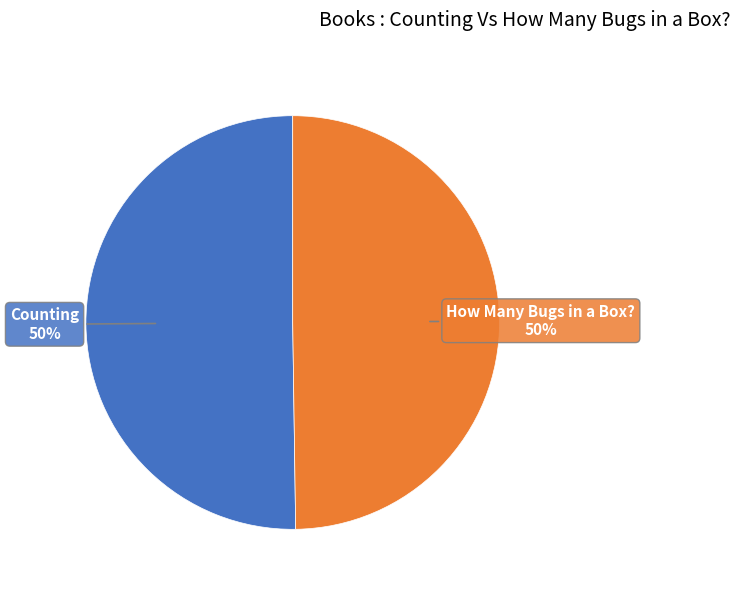

To the nearest percent, what is the average slice percentage?

50%